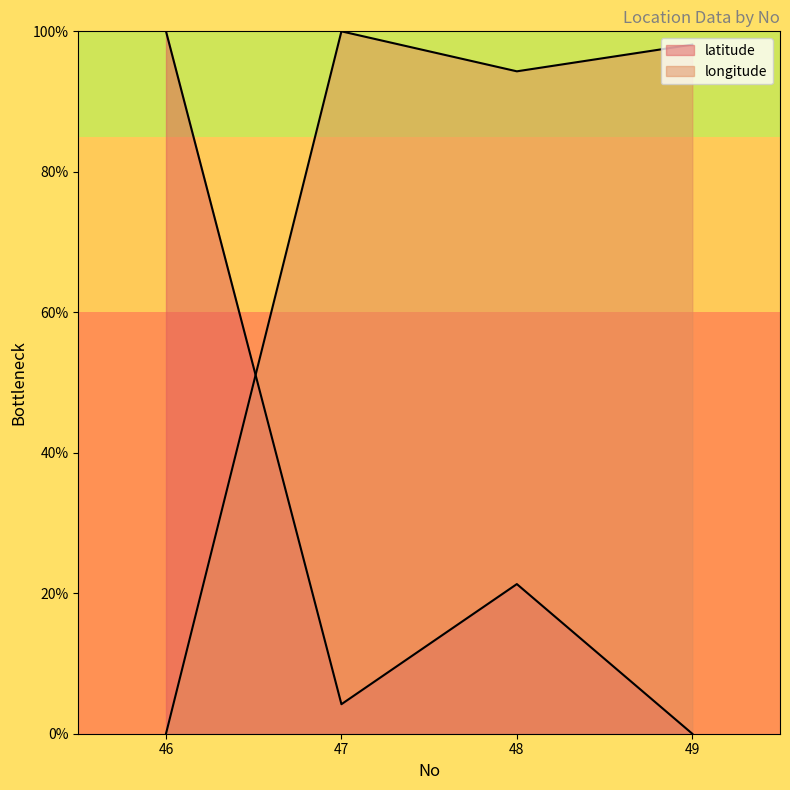

What are all the series names shown in the legend?

latitude, longitude